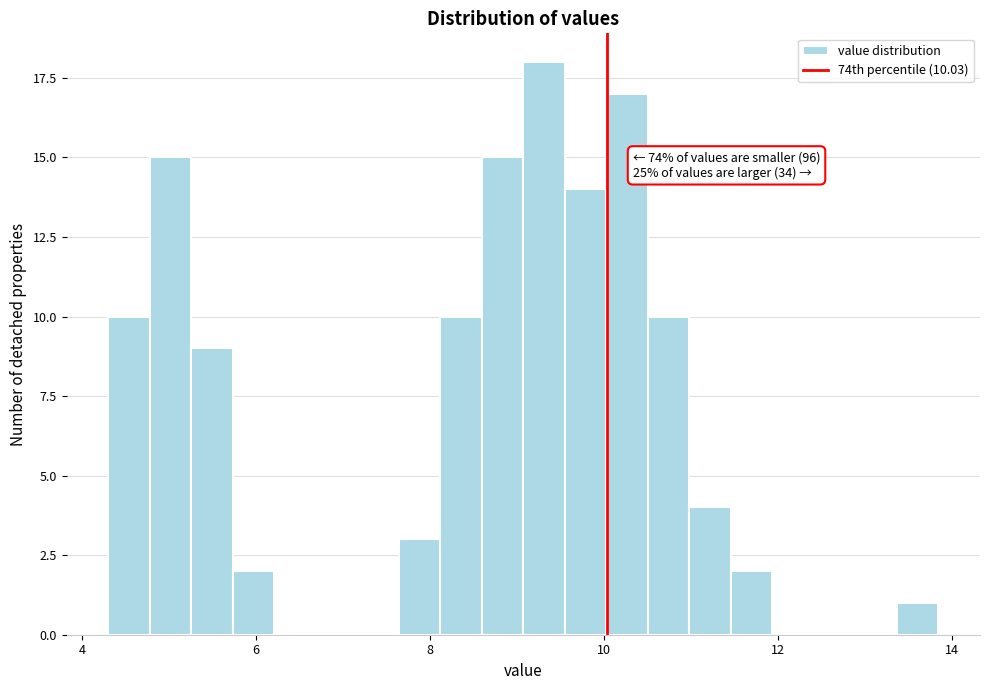

Read against the x-axis, roughly where is the centre of the tallest bar?

9.4